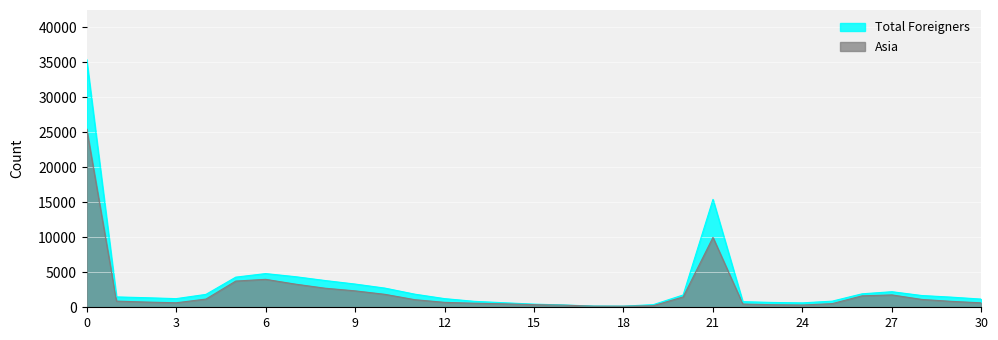

Which series changed the most between 8 and 18?

Total Foreigners